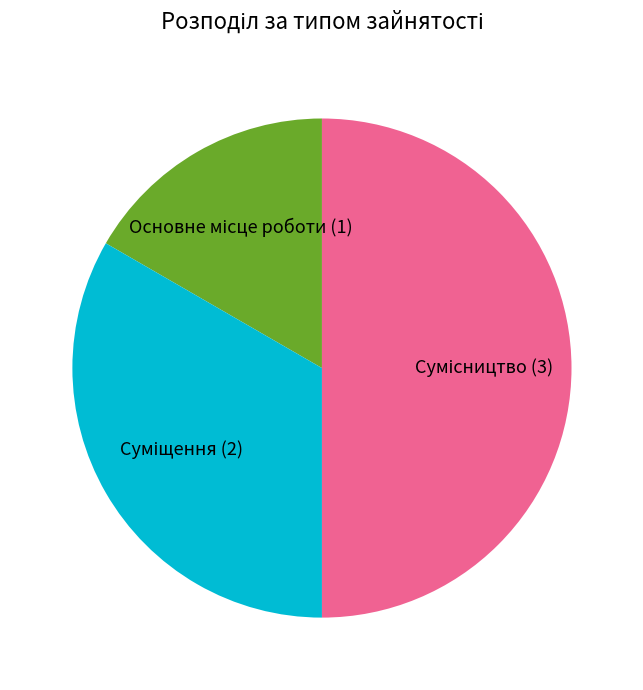

To the nearest percent, what percentage of the pie is Суміщення?

33%